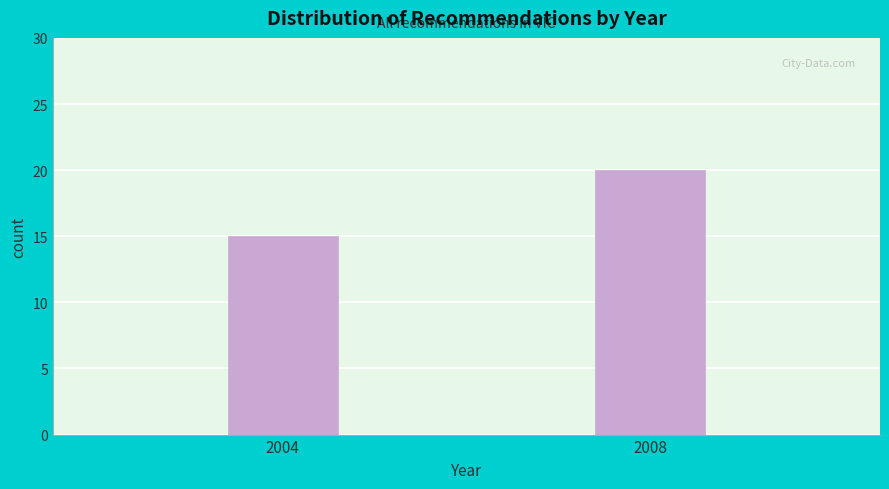

Reading left to right, extract all data points from this chart.

2004=15	2008=20